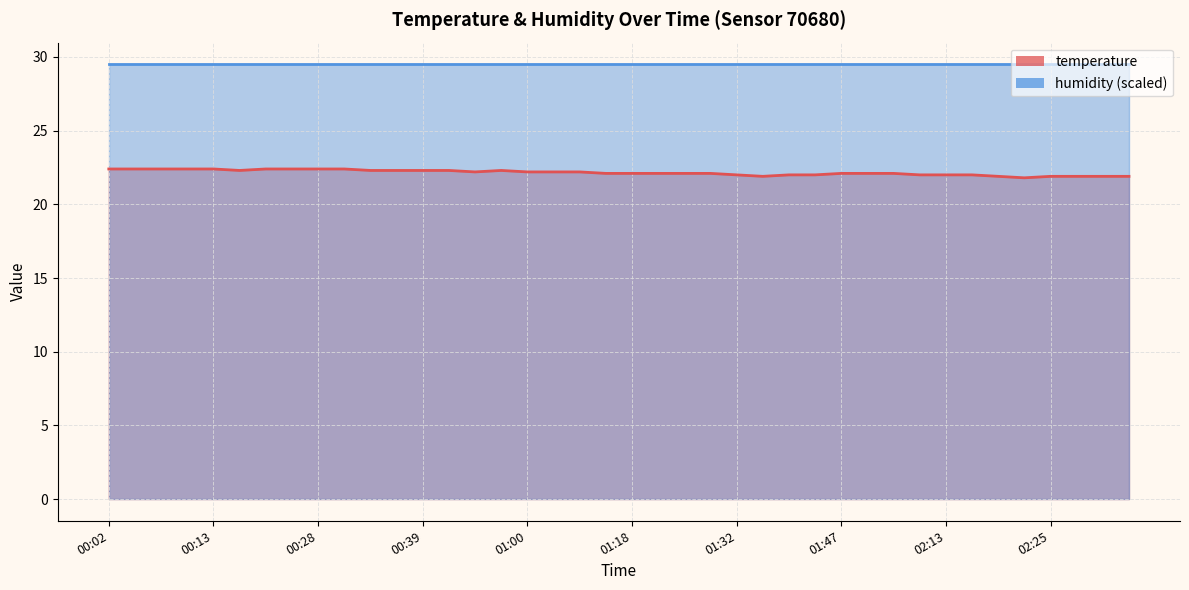

How many values are below 22?

7